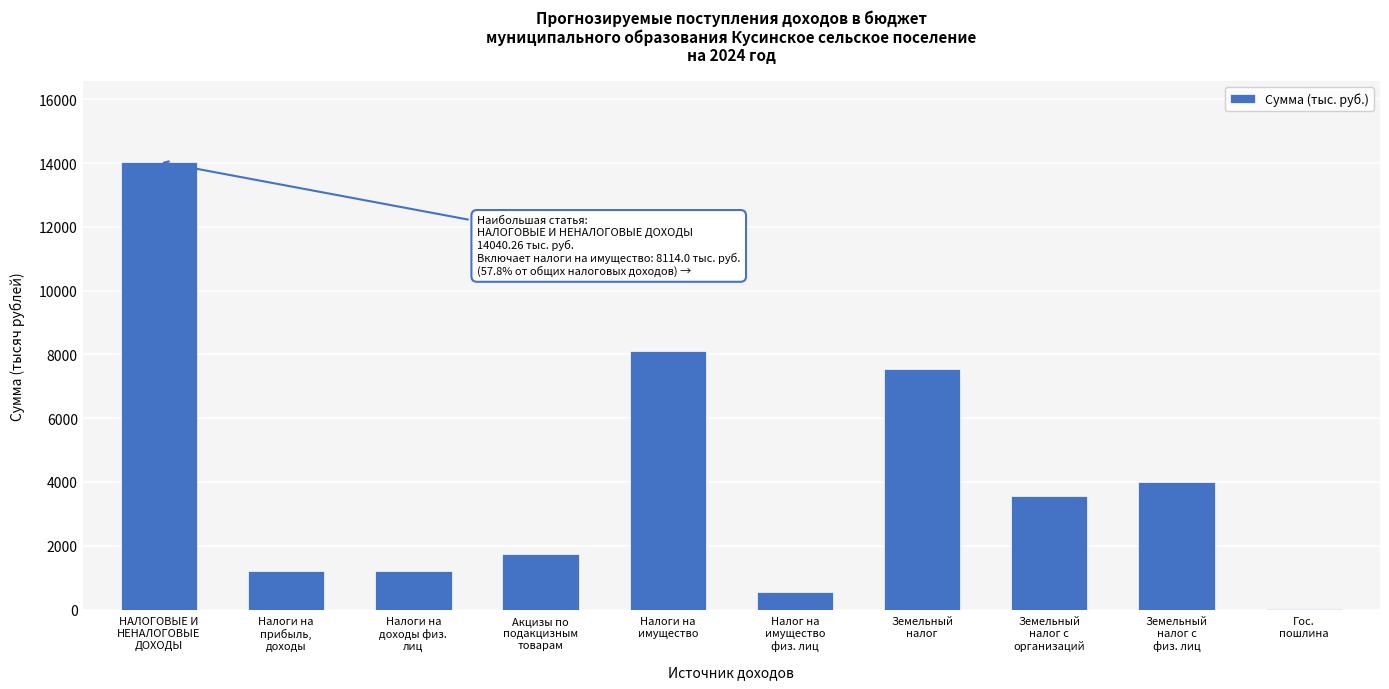

What is the maximum value shown in the chart?

14040.3